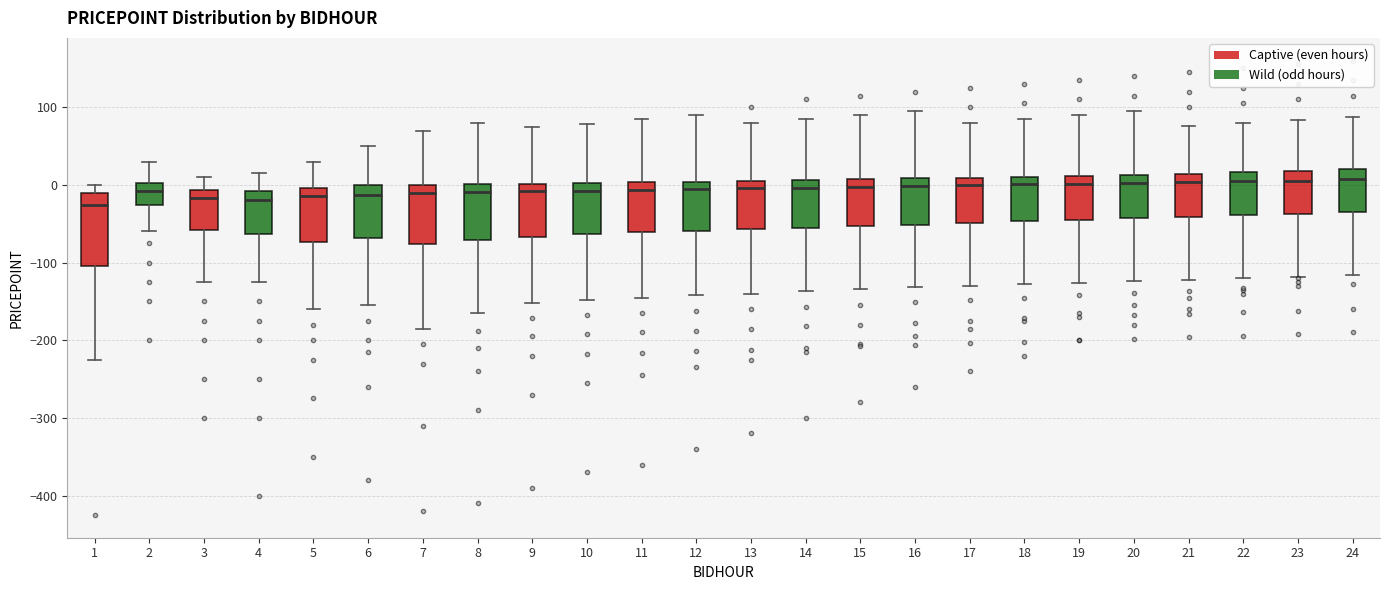

Comparing the boxes themselves (not the whiskers), which one is the tallest?

1